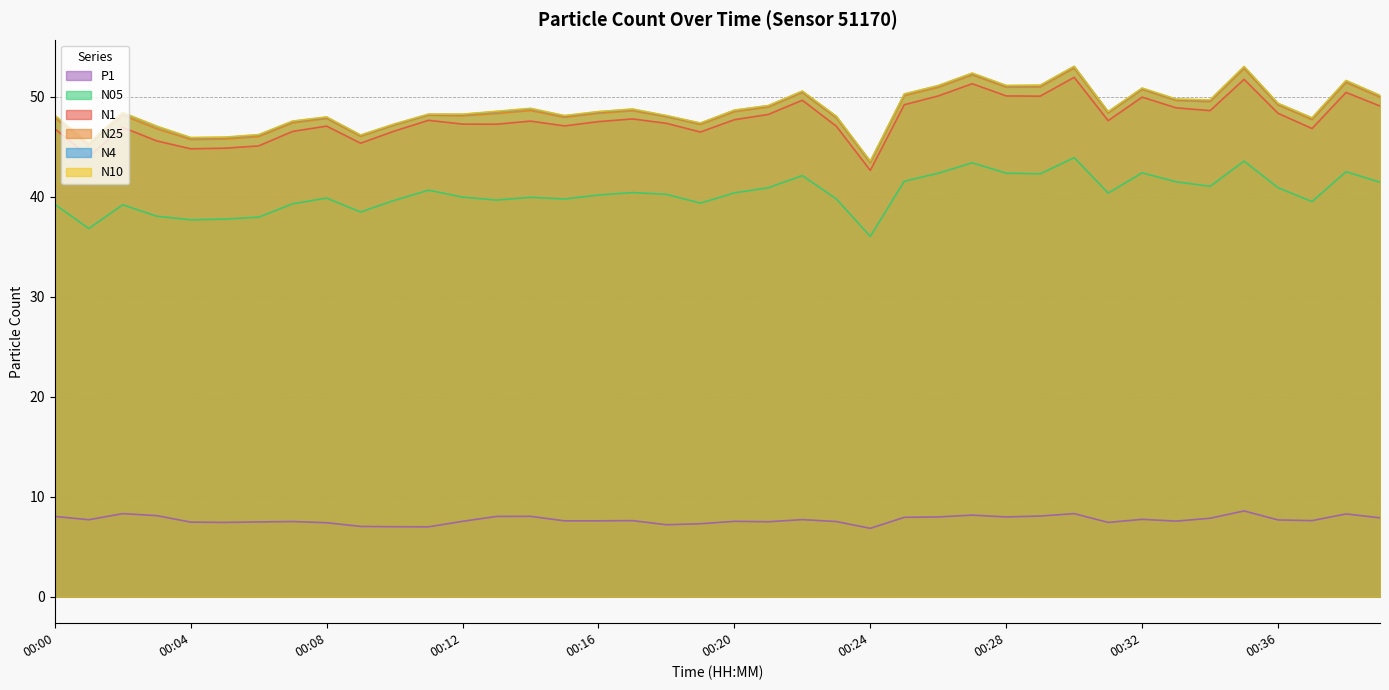

How many data points in N4 are above 48?

28